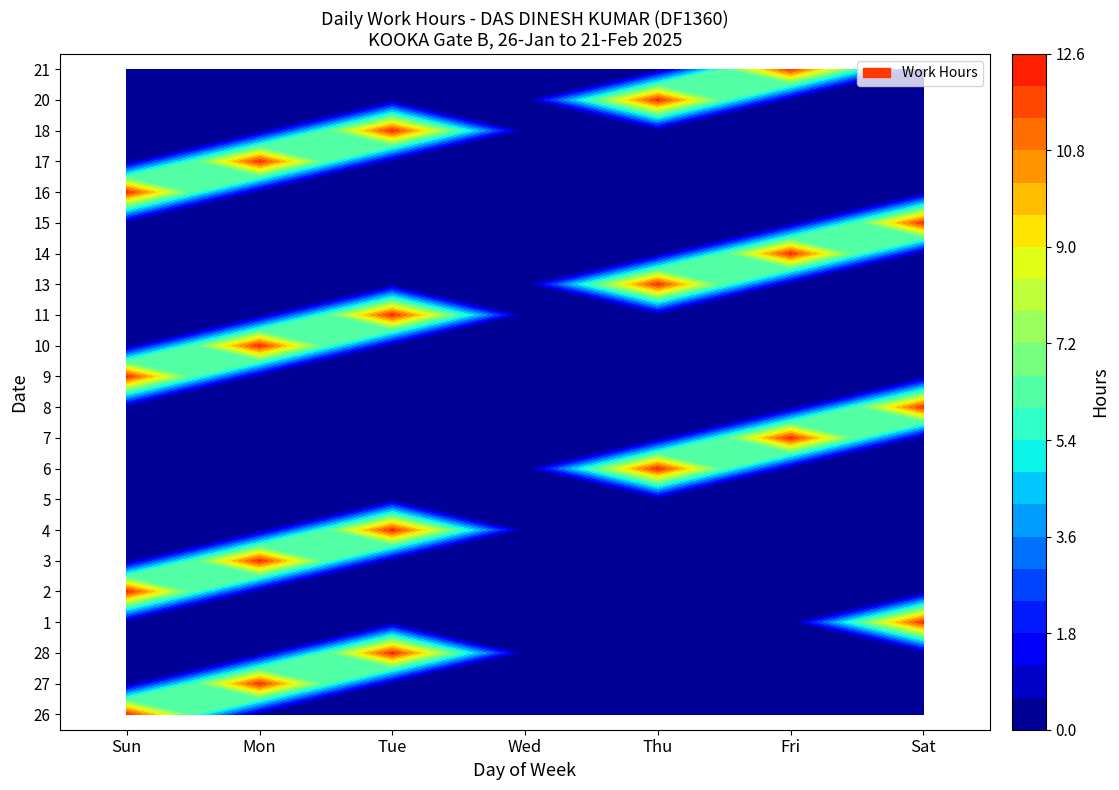

The value of 10 at Mon is 2.7. True or false?

False